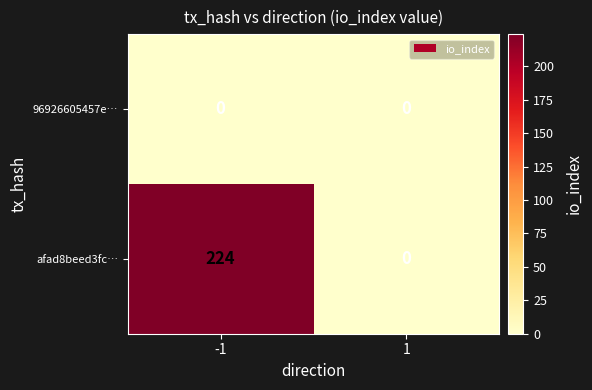

Which series has the widest spread of values?

afad8beed3fc…